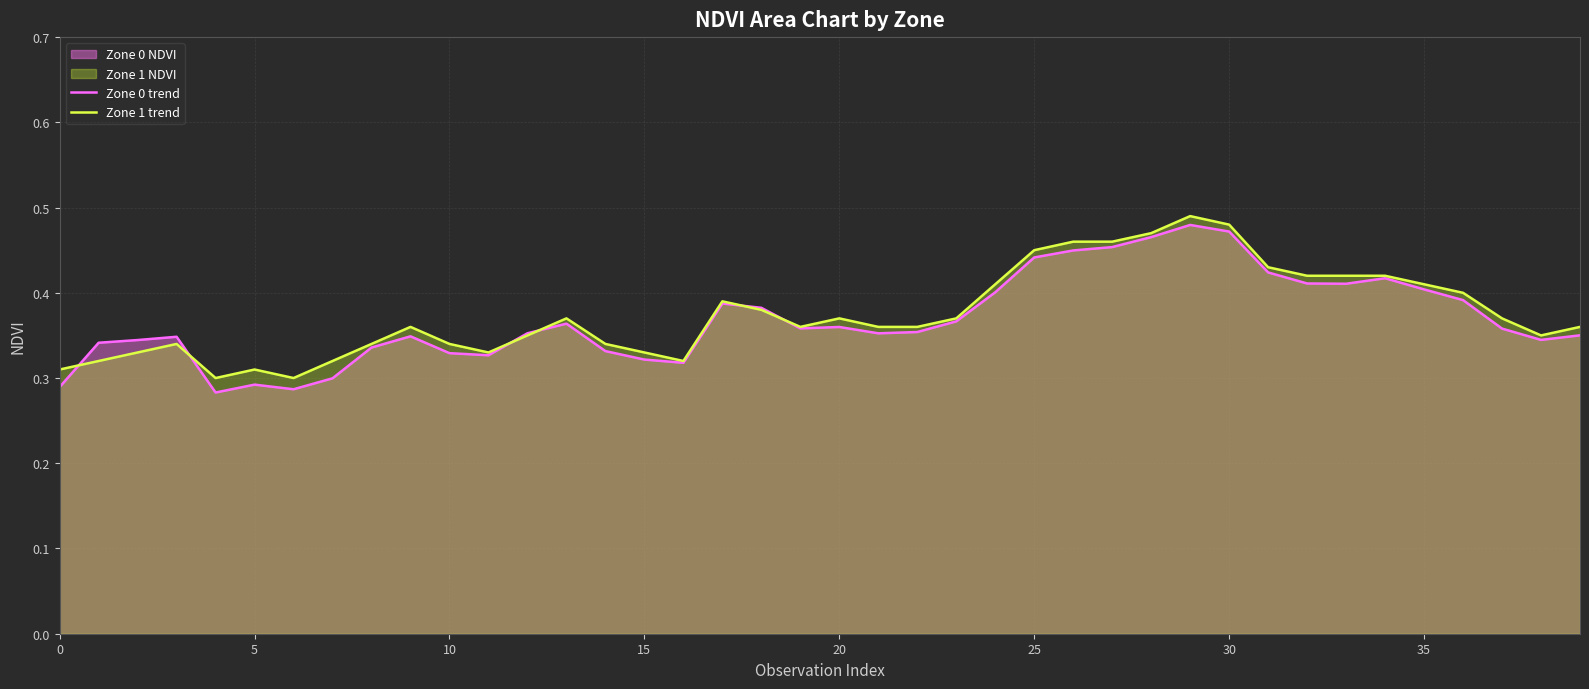

What is the value of the Zone 1 trend point at the 22nd from the left?

0.4